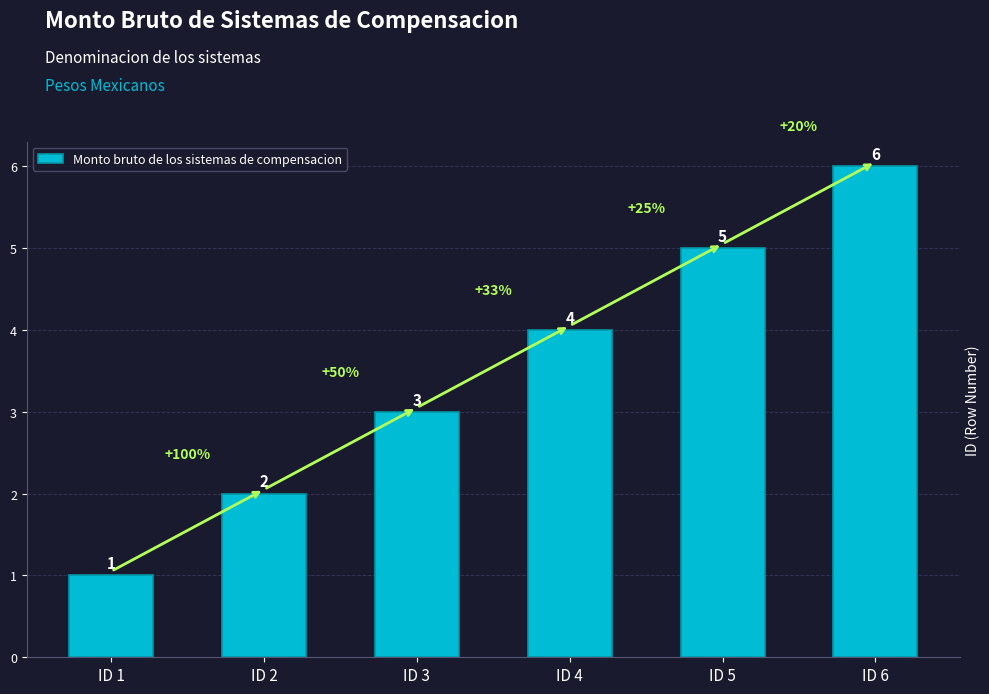

What is the maximum value shown in the chart?

6